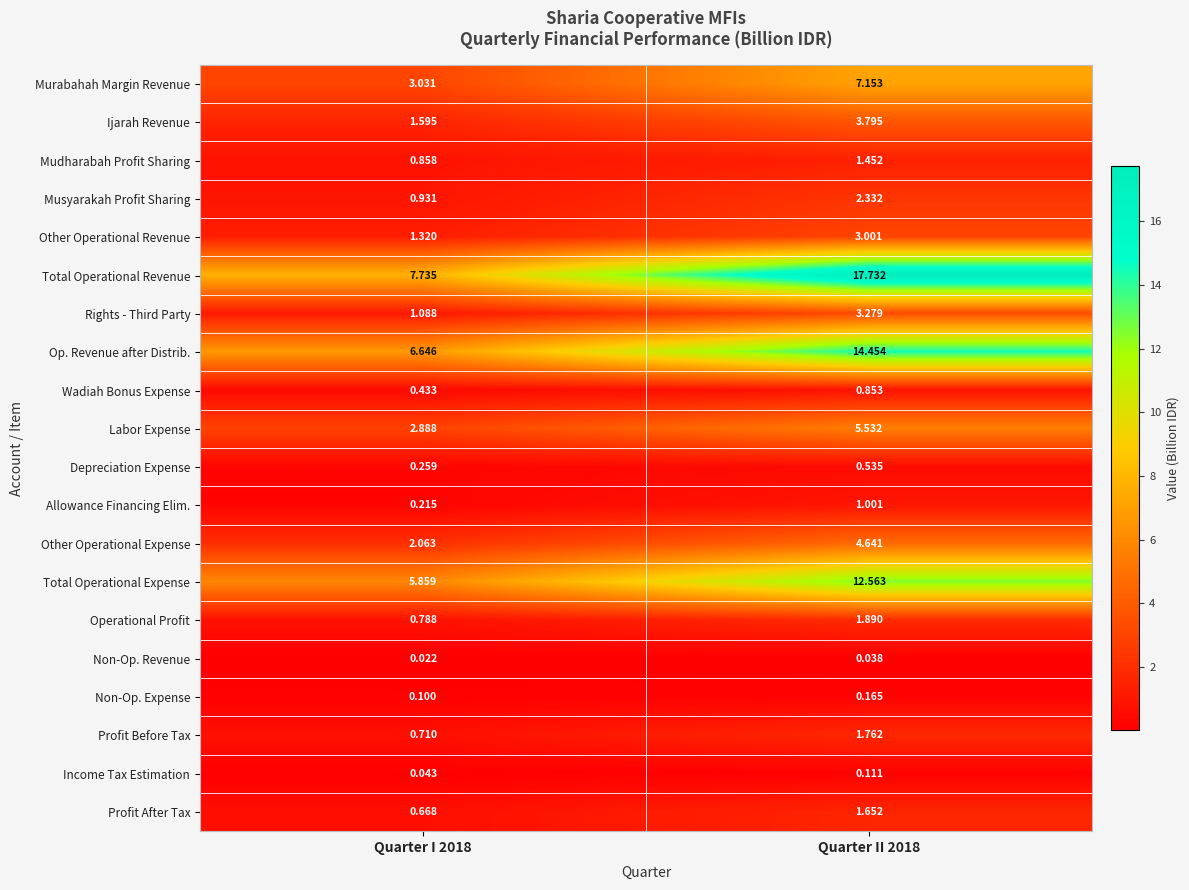

Is the value of Labor Expense at Quarter II 2018 greater than the value of Ijarah Revenue at Quarter I 2018?

Yes